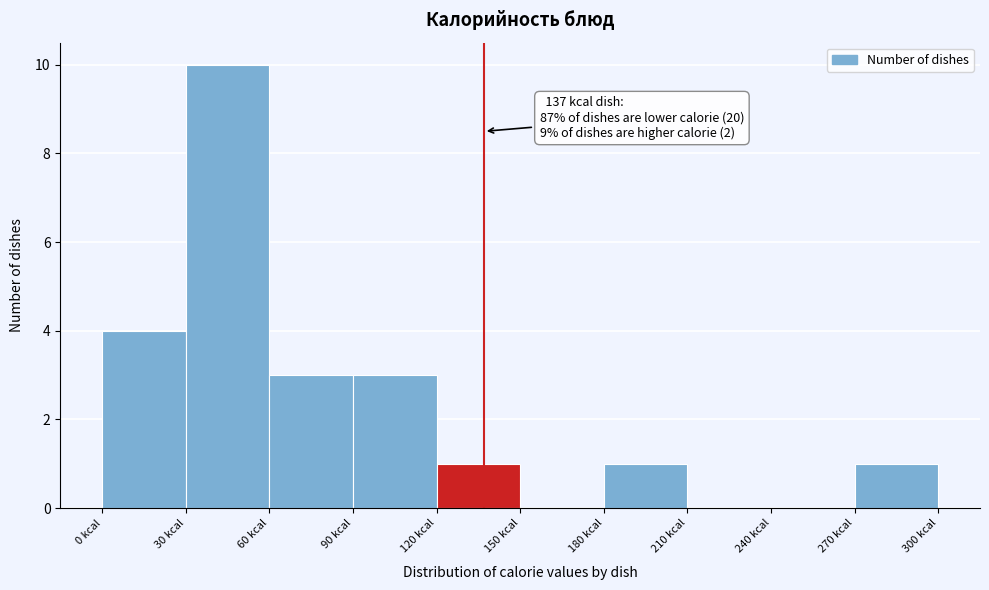

Which range on the x-axis has the tallest bar?

30 to 60